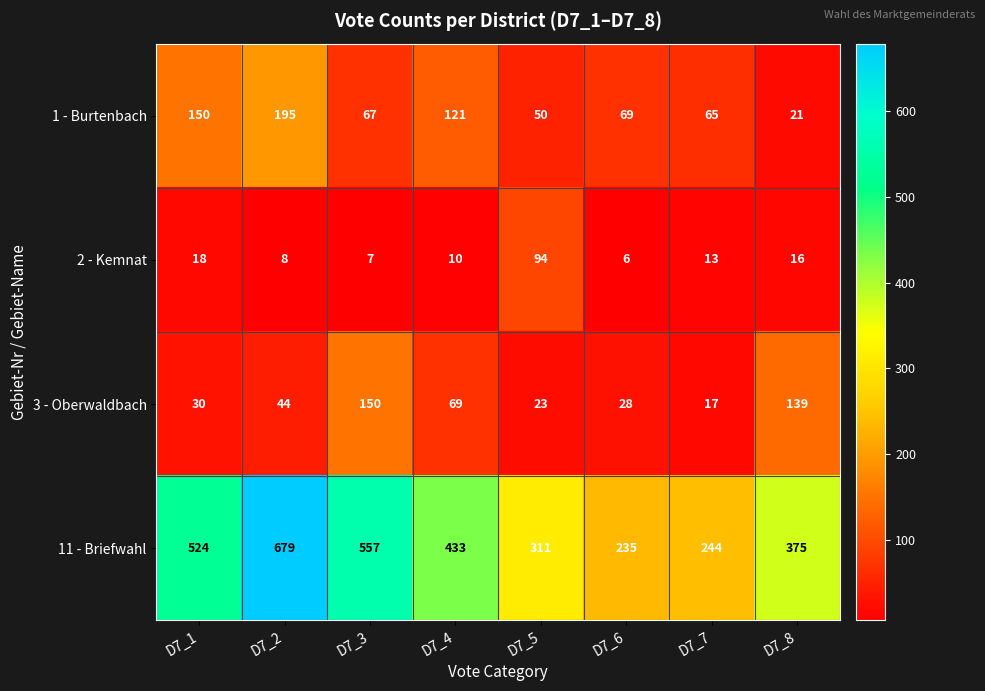

At how many categories does at least one series exceed 397?

4